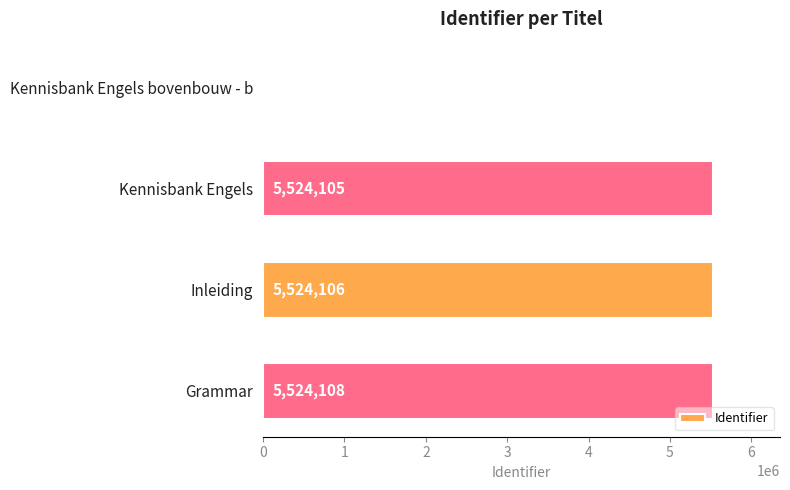

The value at Kennisbank Engels is 5524105. True or false?

True